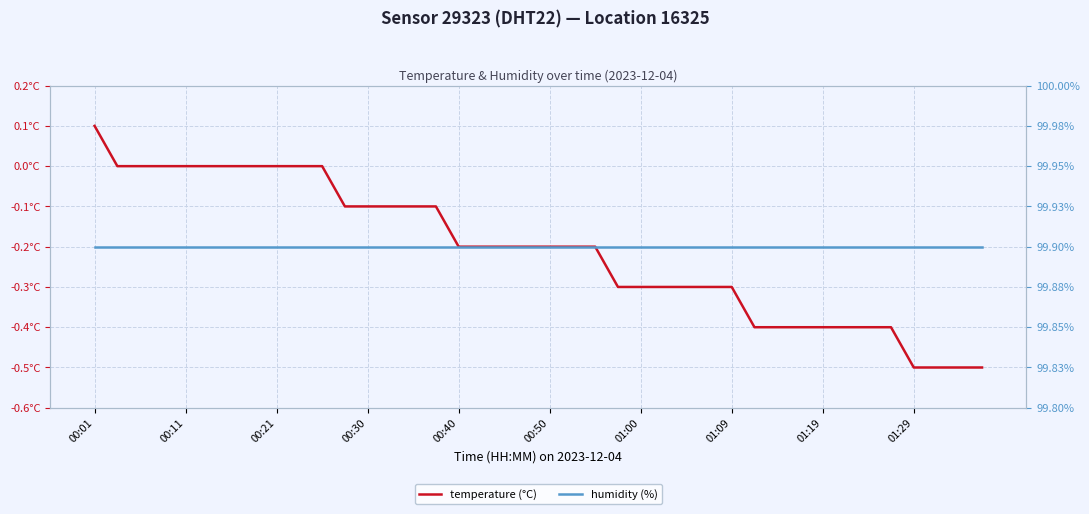

What is the value of the temperature (°C) point at the 32nd from the left?

-0.4